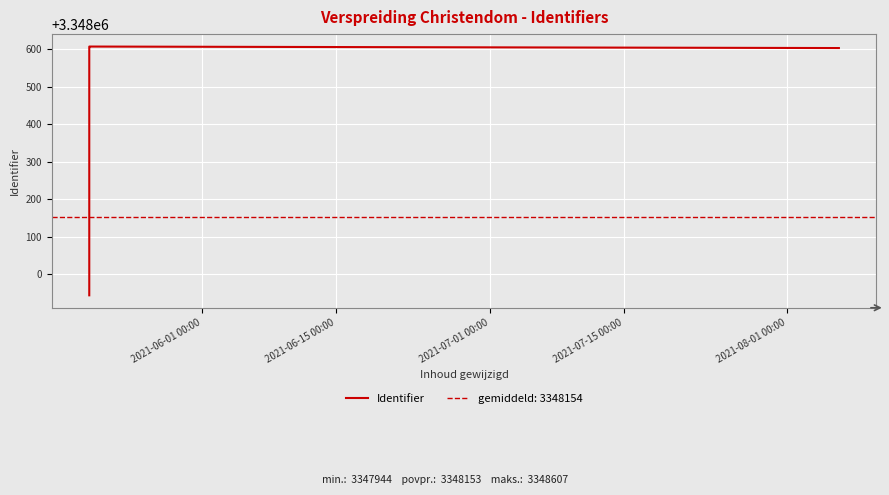

What is the maximum value for Identifier?

3348607